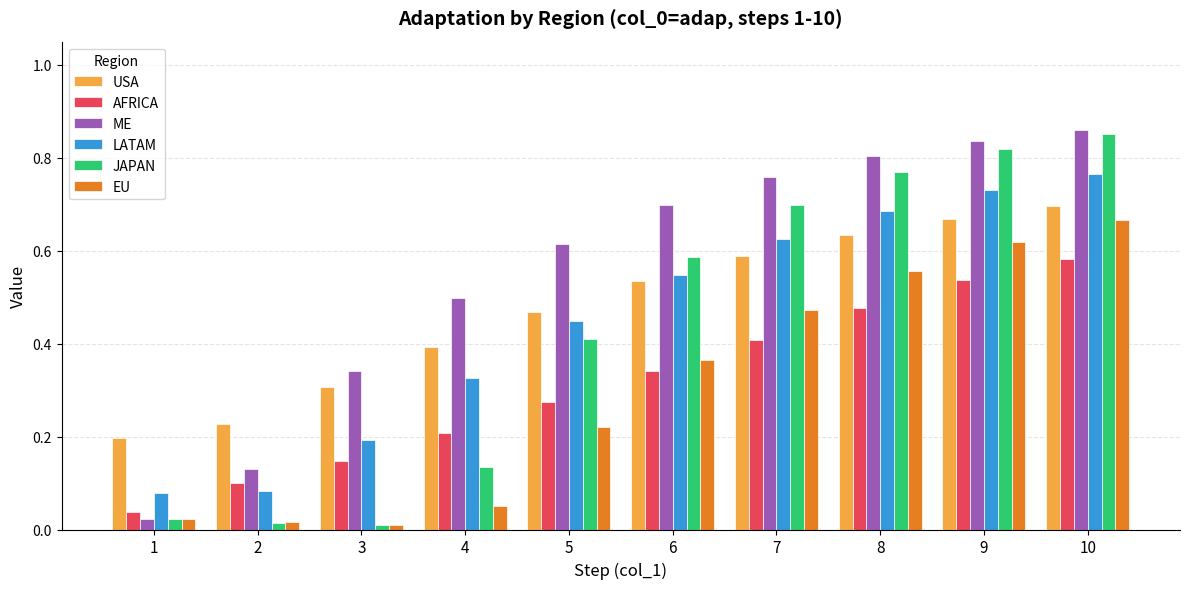

What is the sum of all LATAM values?

4.5